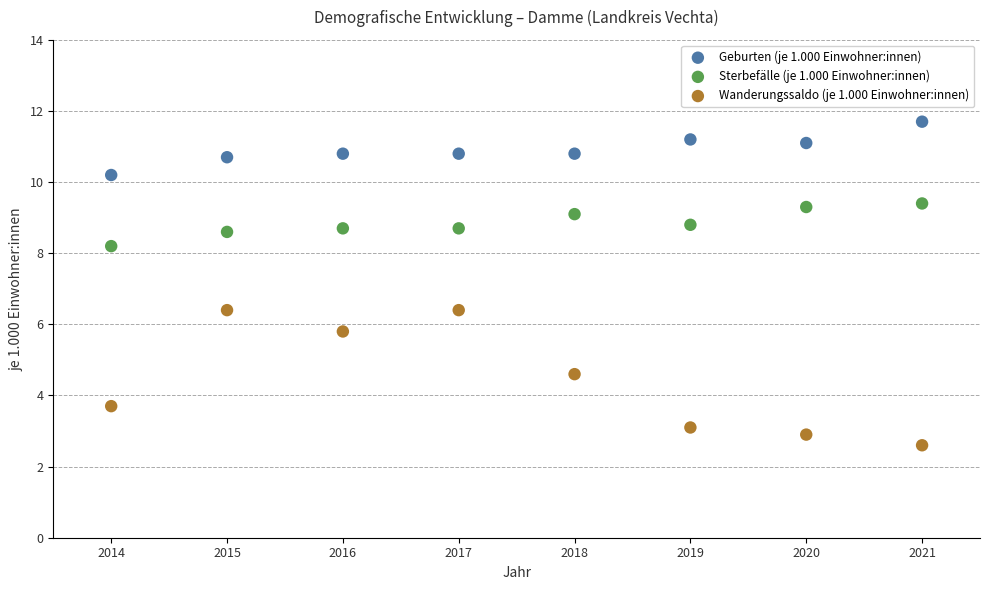

In the Geburten (je 1.000 Einwohner:innen) series, what Y value is closest to 10?

10.2